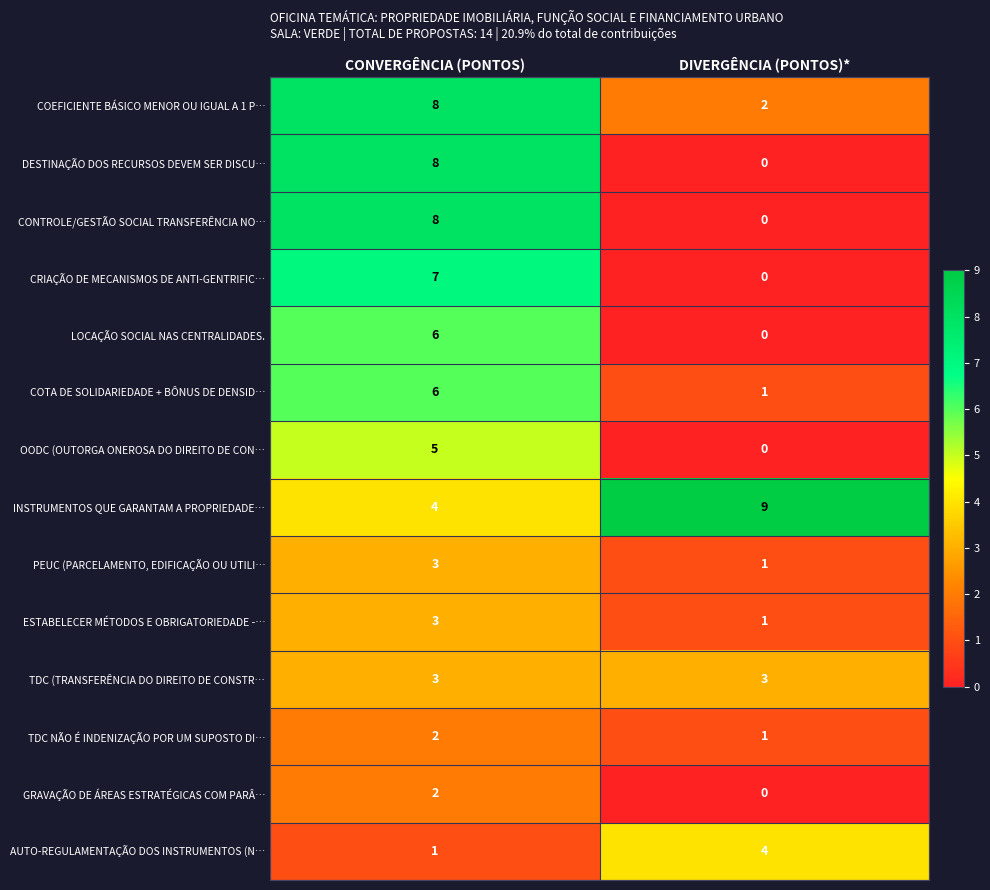

How many data points does each series have?

2